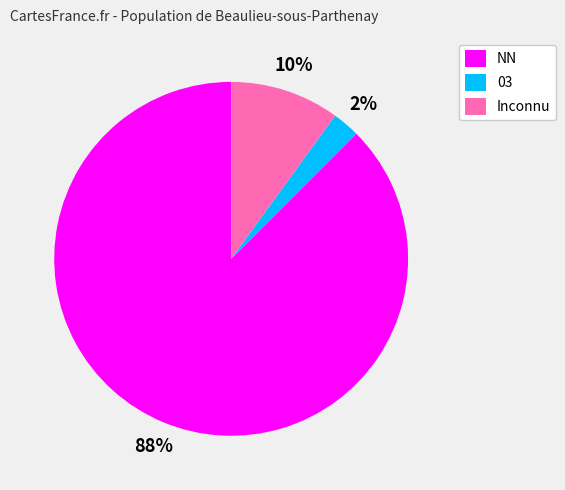

Which category has the smallest portion of the pie?

03